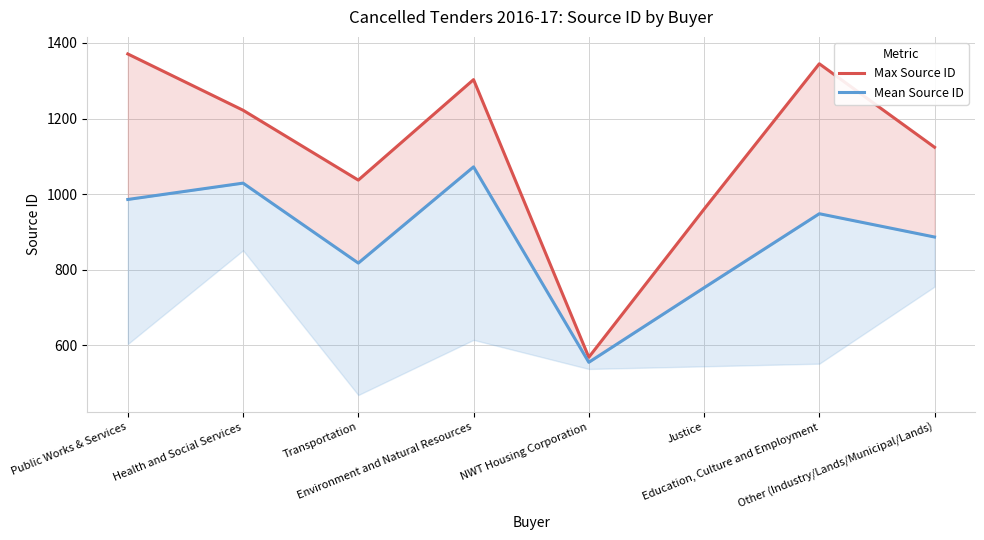

What is the sum of the Mean Source ID values at Justice and Transportation?

1569.3